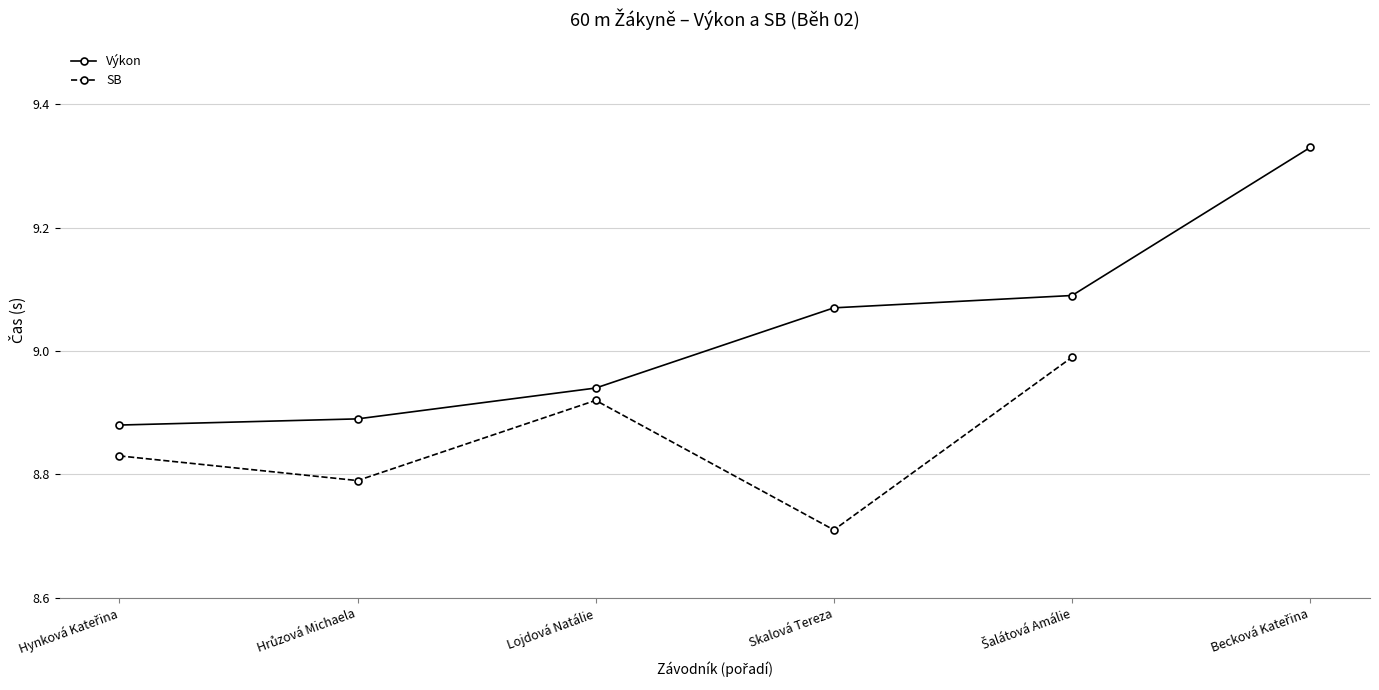

True or false: the data has more than 2 interior local peaks.

False